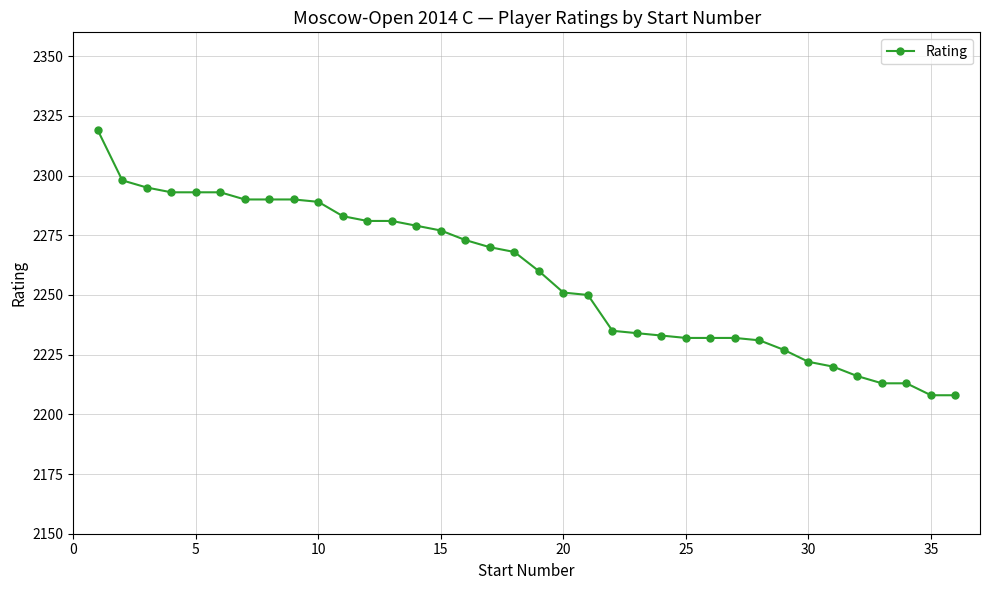

What is the difference between the maximum and minimum values?

111